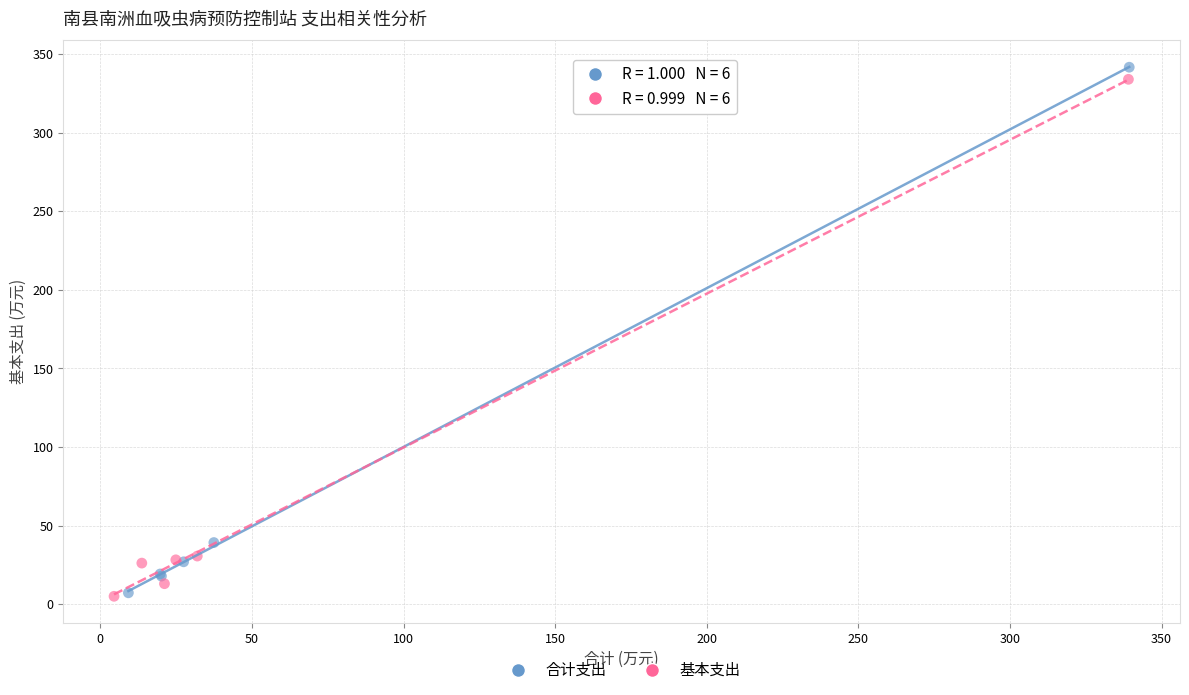

Which series contains the highest Y value?

合计支出